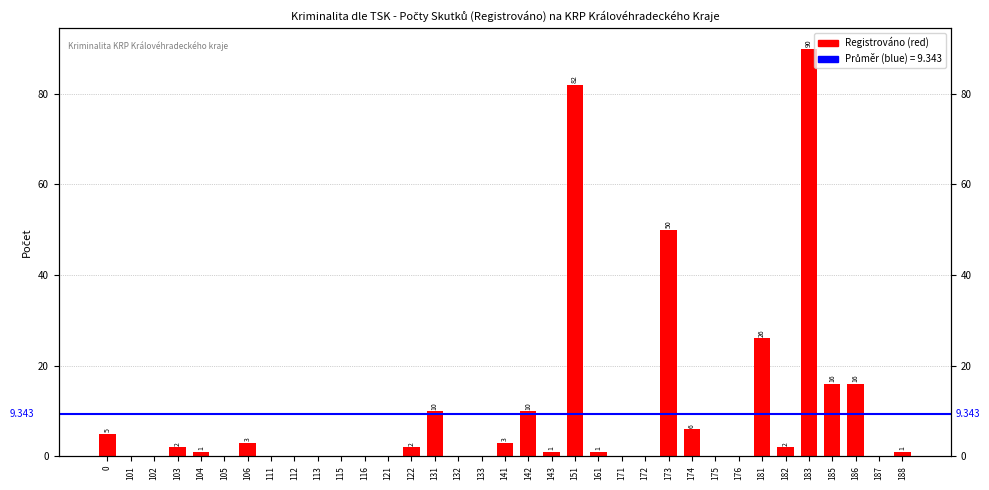

Where is the data nearest to the value 45?

173